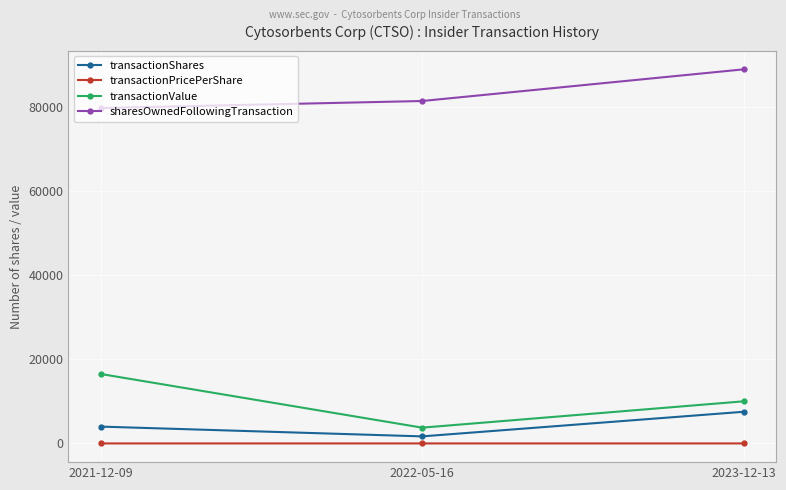

What is the difference between the highest and lowest values at 2022-05-16?

81312.8